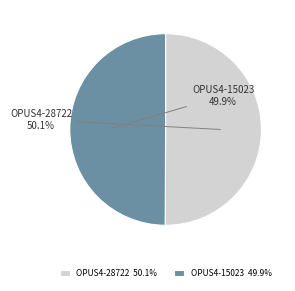

Is there a majority slice in this chart?

Yes